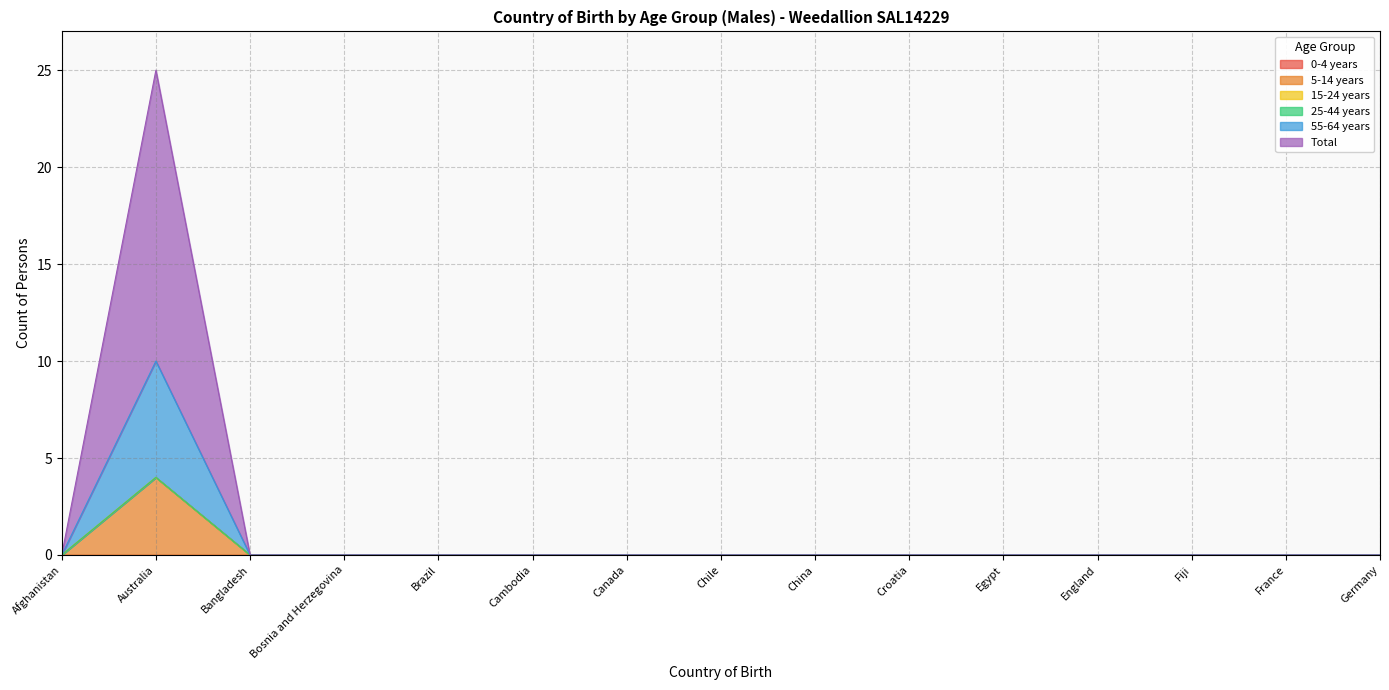

The value of Total at China is -6. True or false?

False